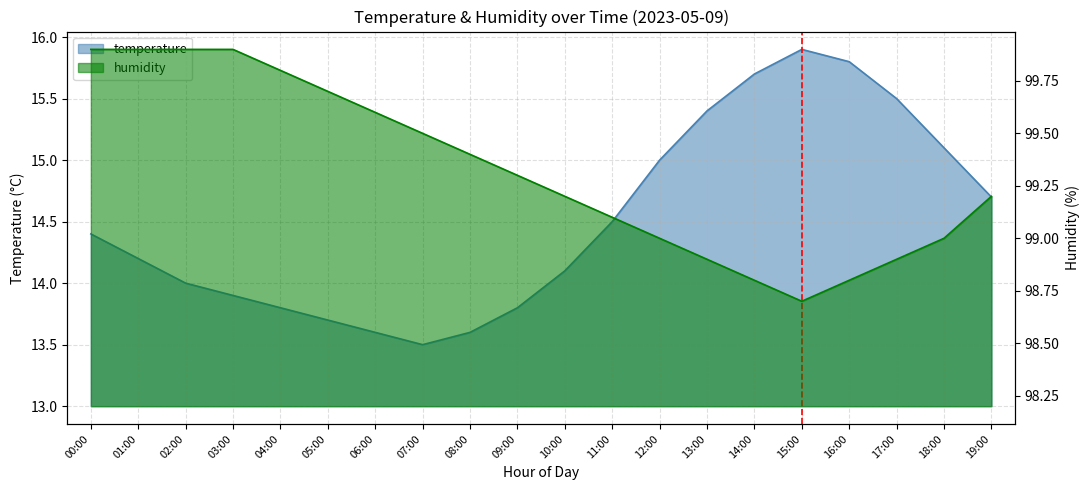

Which series has the largest range (max minus min)?

temperature